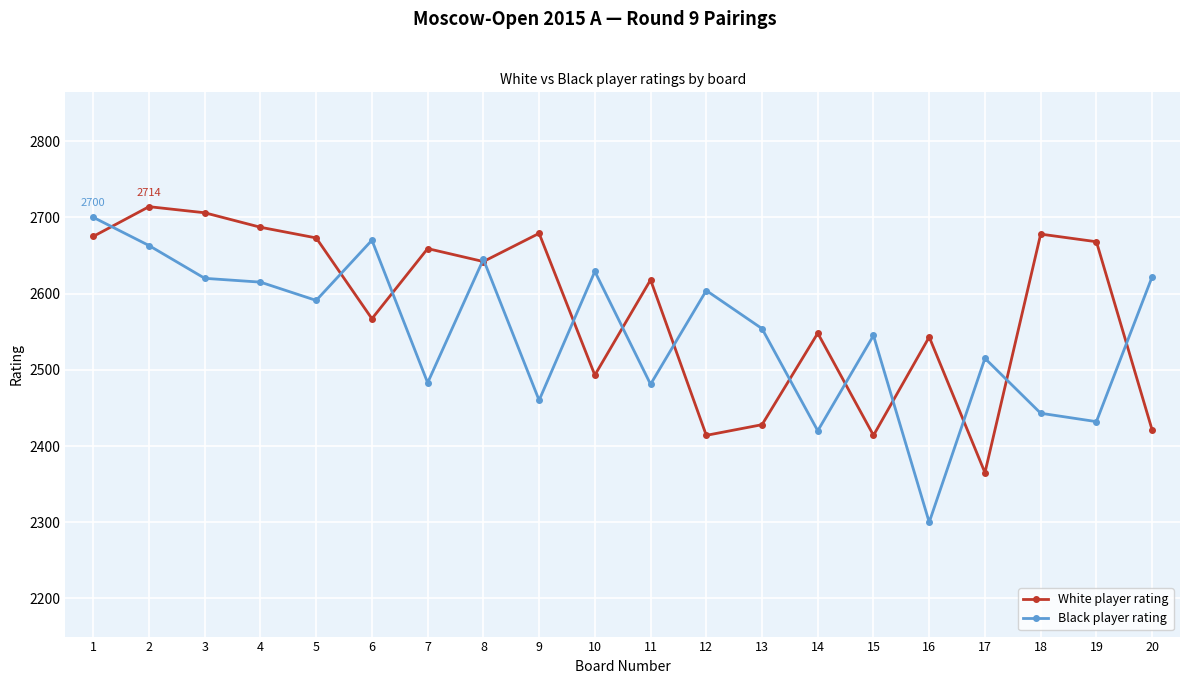

What are all the series names shown in the legend?

White player rating, Black player rating